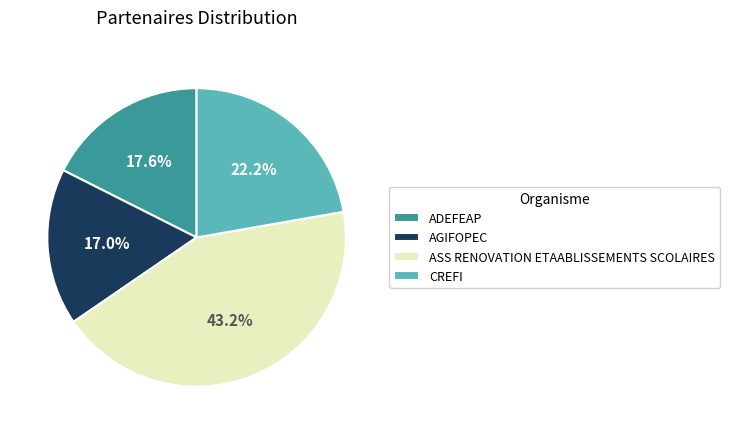

Rank the categories by value from highest to lowest.

ASS RENOVATION ETAABLISSEMENTS SCOLAIRES, CREFI, ADEFEAP, AGIFOPEC